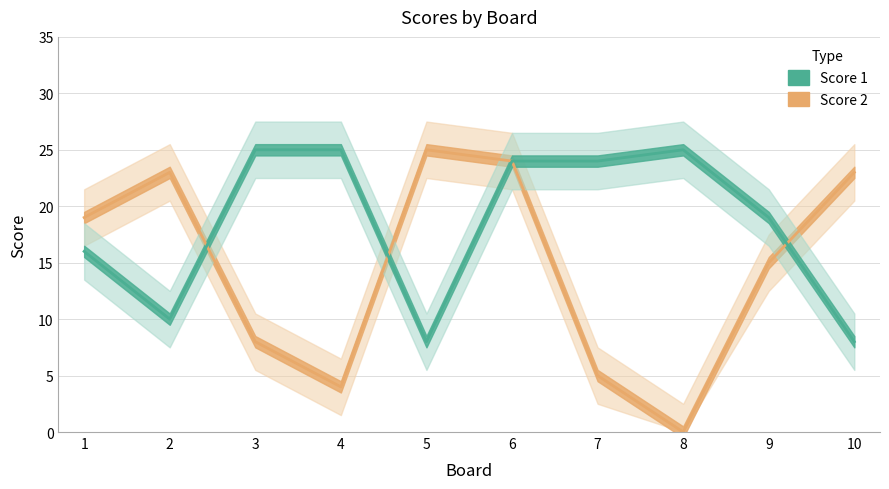

What is the sum of the Score 2 values at 7 and 2?

28